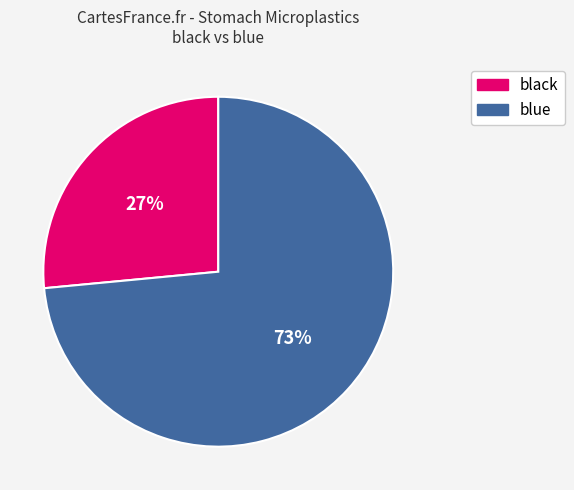

Do blue and black together represent more than half of the pie?

Yes